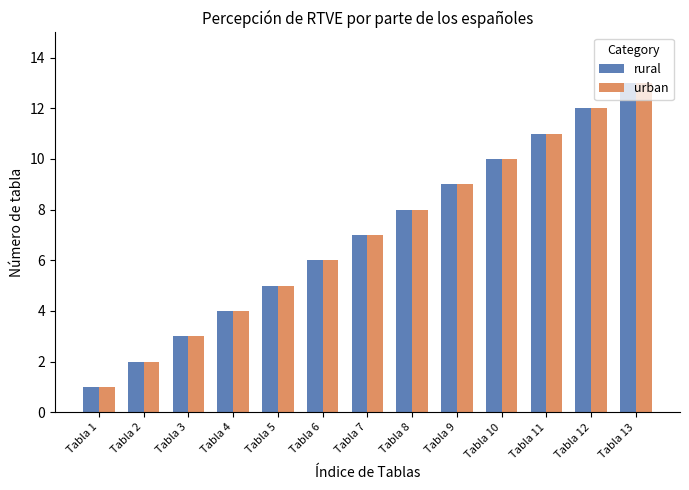

The value of rural at Tabla 3 is 3. True or false?

True